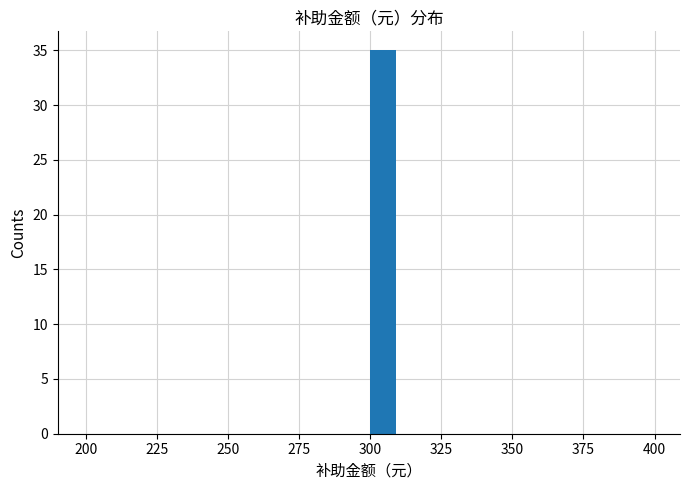

Around what value on the x-axis is the tallest bar? Give the approximate position of its centre, as read against the axis.

305